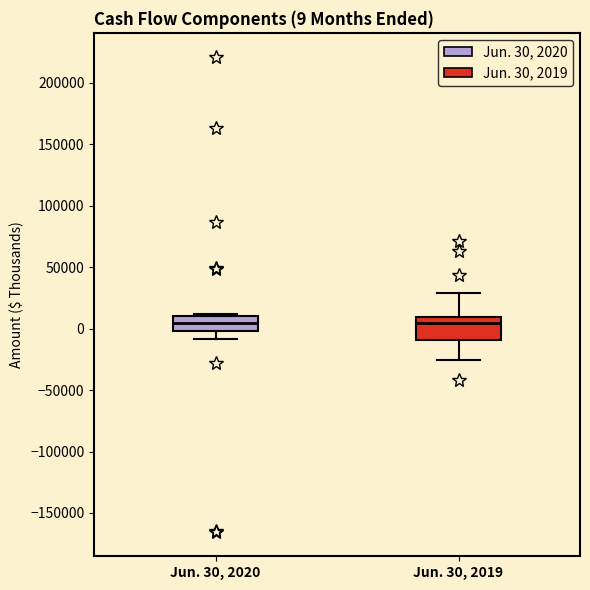

Comparing the boxes themselves (not the whiskers), which one is the tallest?

Jun. 30, 2019